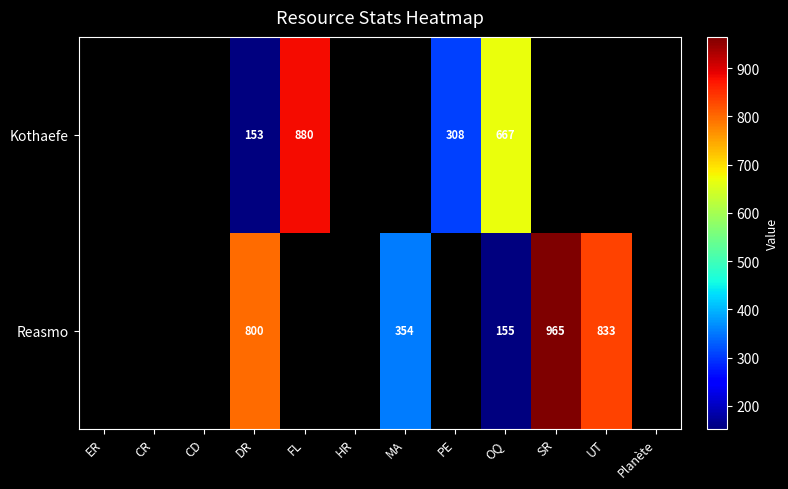

Is it true that Kothaefe equals 153 at DR?

True